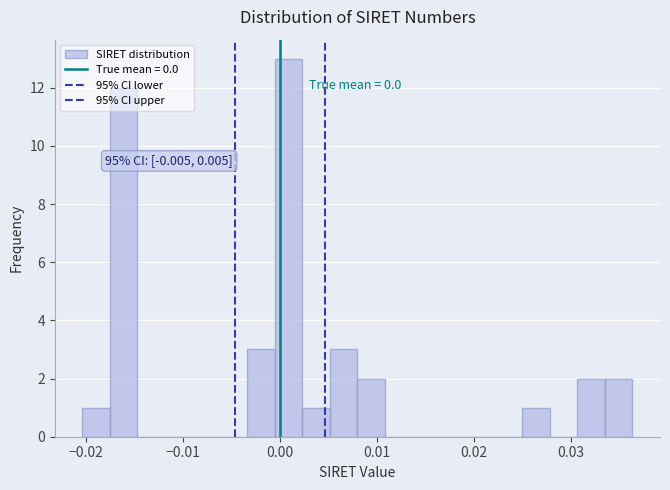

Around what value on the x-axis is the tallest bar? Give the approximate position of its centre, as read against the axis.

0.001